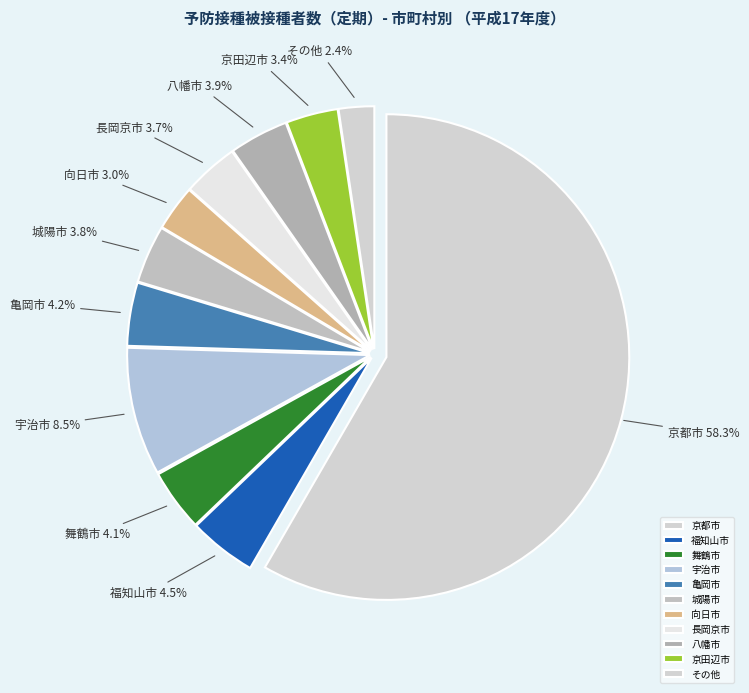

How many segments does this pie chart have?

11